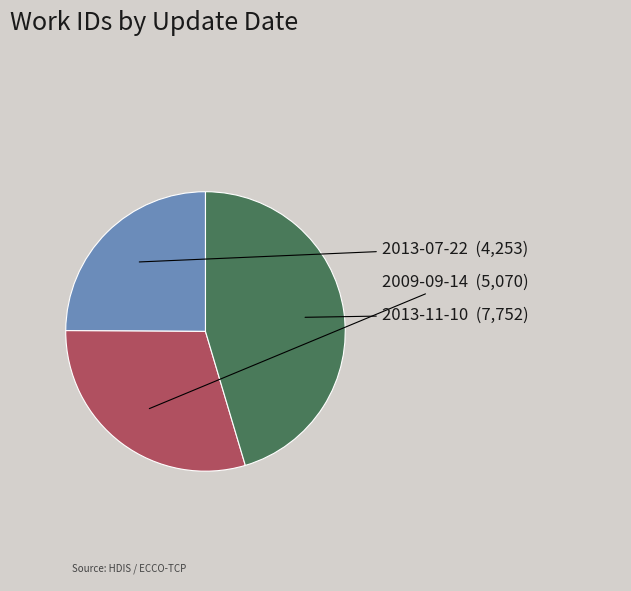

Is there any slice that represents more than half of the pie?

No